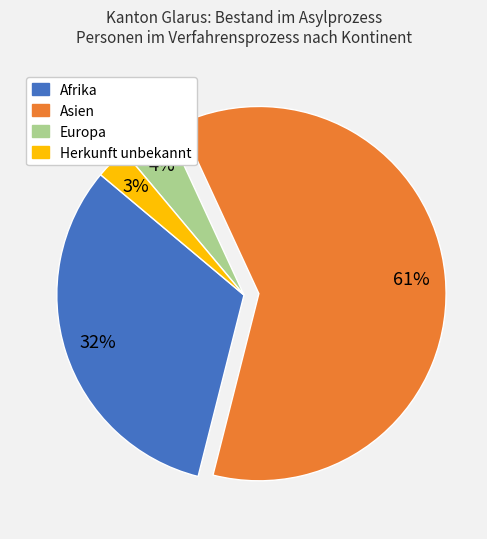

Does any single category account for the majority?

Yes